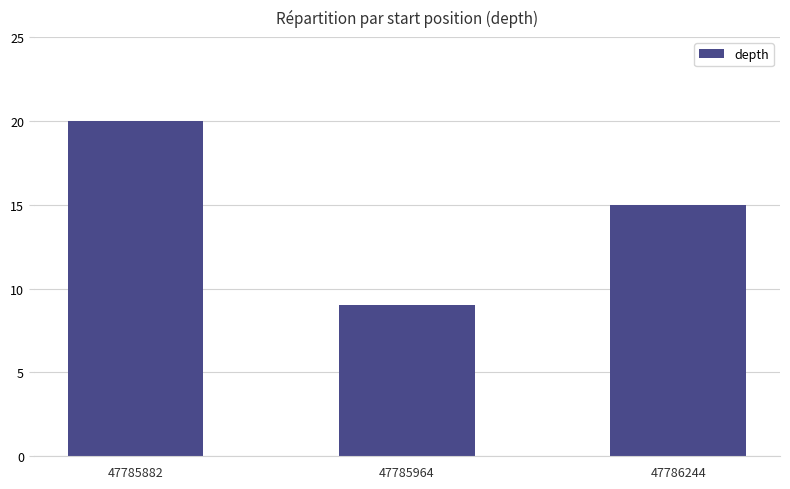

Reading left to right, list all the values displayed in this chart.

20	9	15